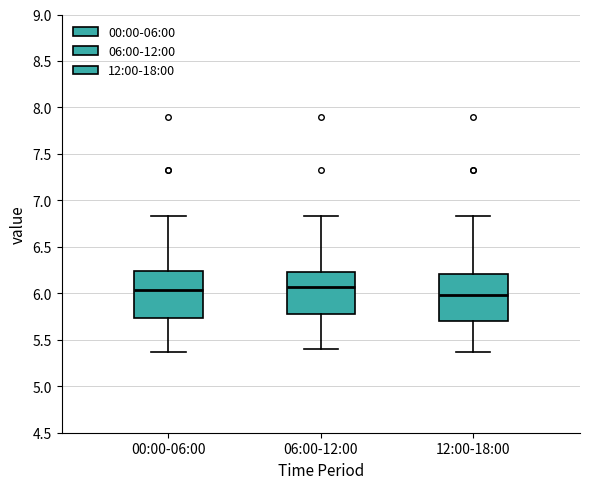

Reading left to right, read every box against the y-axis: the position of its median line, the range the box covers, and the ends of its whiskers. The values are not printed on the chart, so give them approximately, as read against the axis.

00:00-06:00: median 6.05, box 5.75 to 6.25, whiskers 5.35 to 6.85
06:00-12:00: median 6.05, box 5.80 to 6.25, whiskers 5.40 to 6.85
12:00-18:00: median 6.00, box 5.70 to 6.20, whiskers 5.35 to 6.85